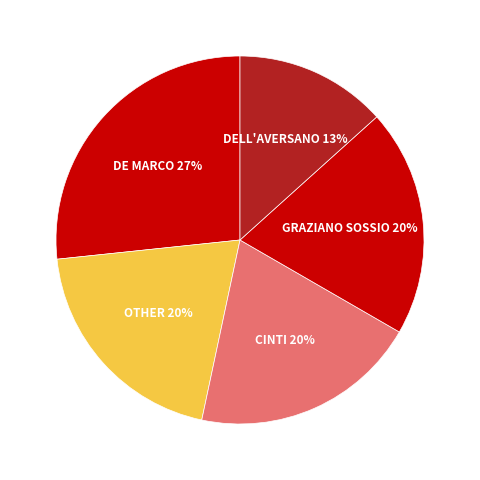

Count the number of slices in the pie.

5